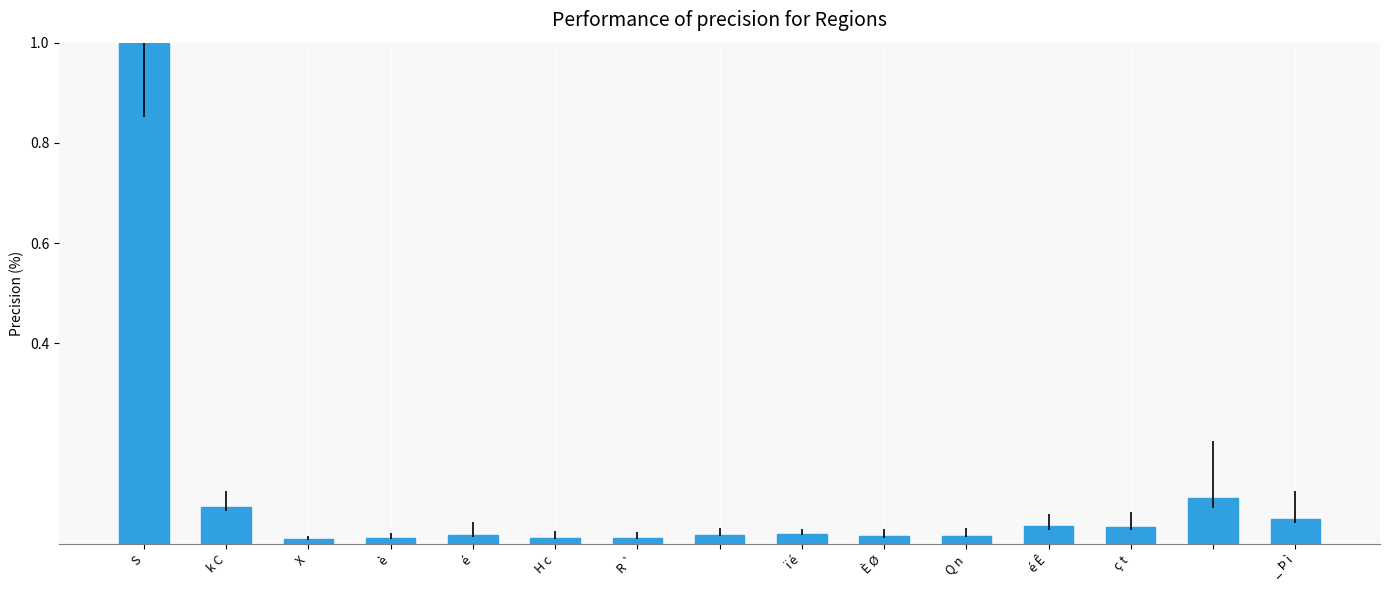

What is the greatest value displayed?

1.0